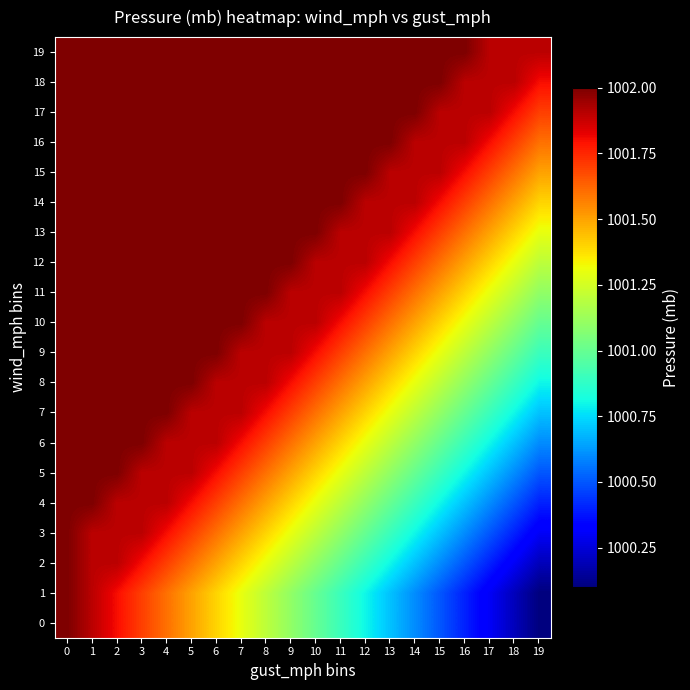

At how many categories does at least one series exceed 1001?

20